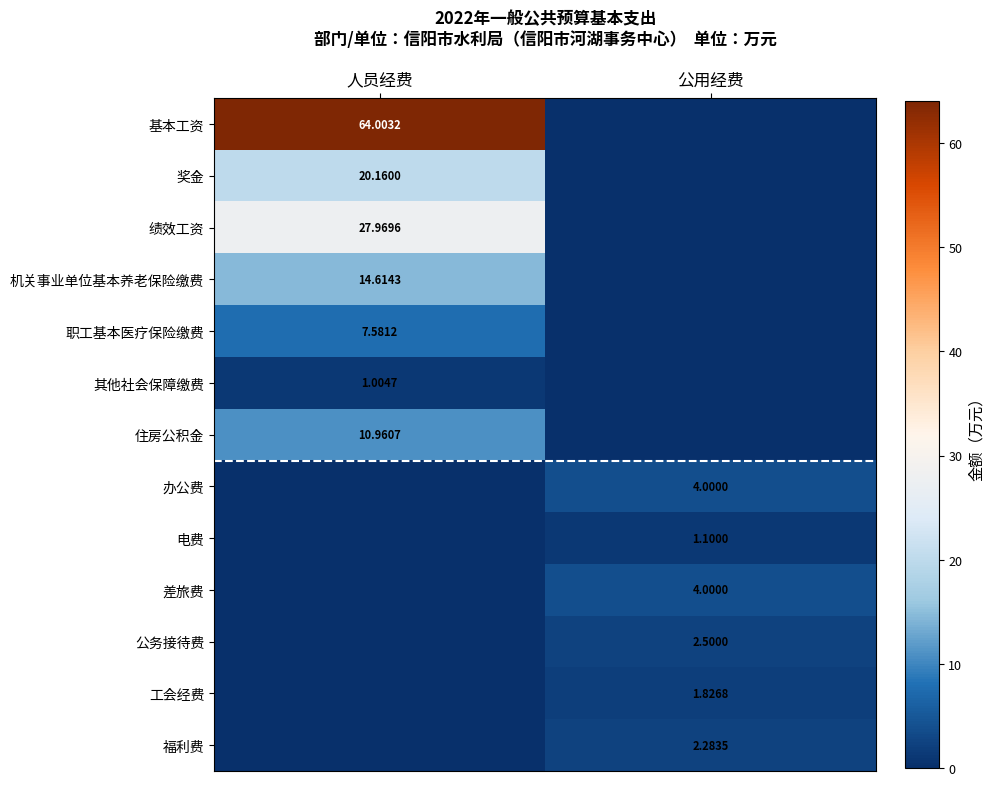

Where is 公务接待费 nearest to the value 1?

人员经费